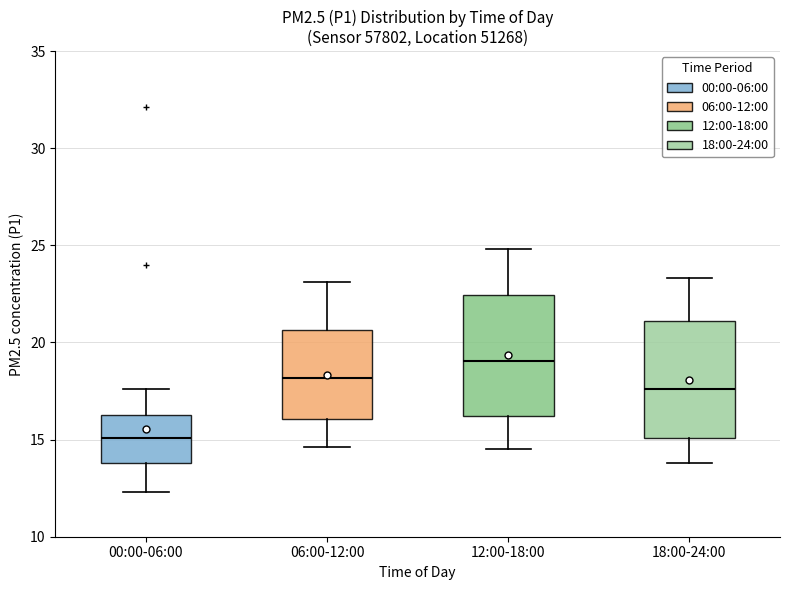

Where does the lower whisker of the box for 18:00-24:00 end on the y-axis? The values are not printed on the chart, so give them approximately, as read against the axis.

14.0